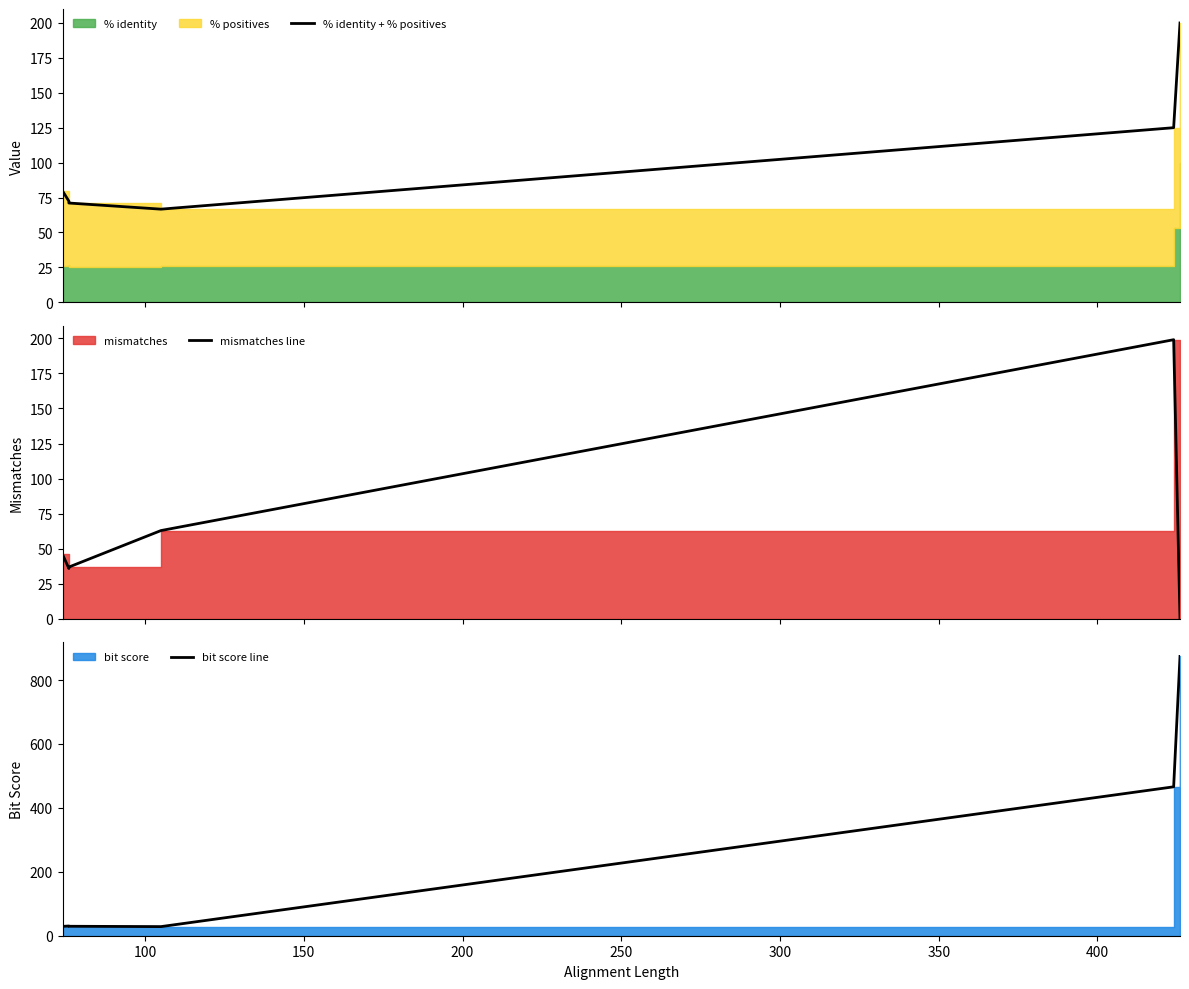

True or false: % identity + % positives has a value of 166.1 at 250.

False